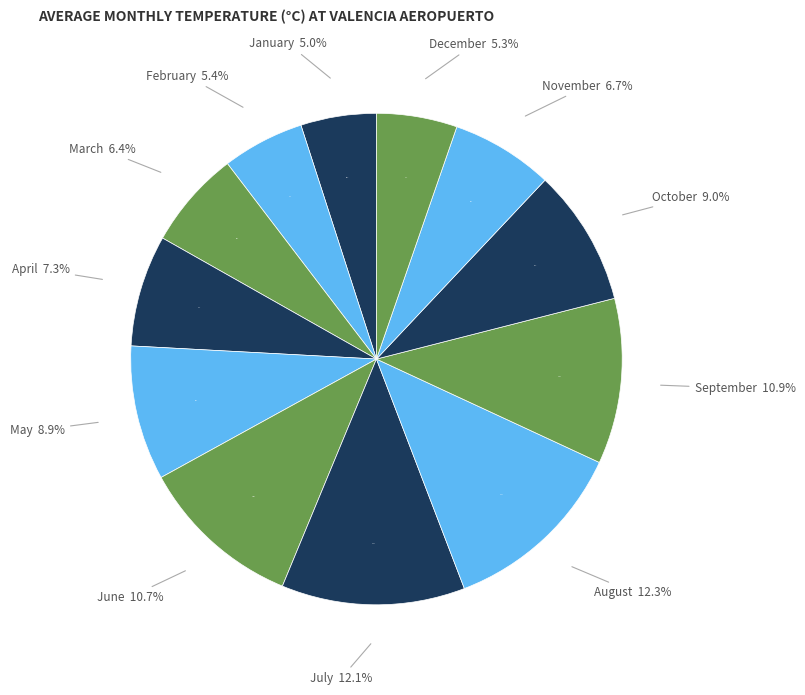

What percentage is the September slice, to the nearest percent?

11%